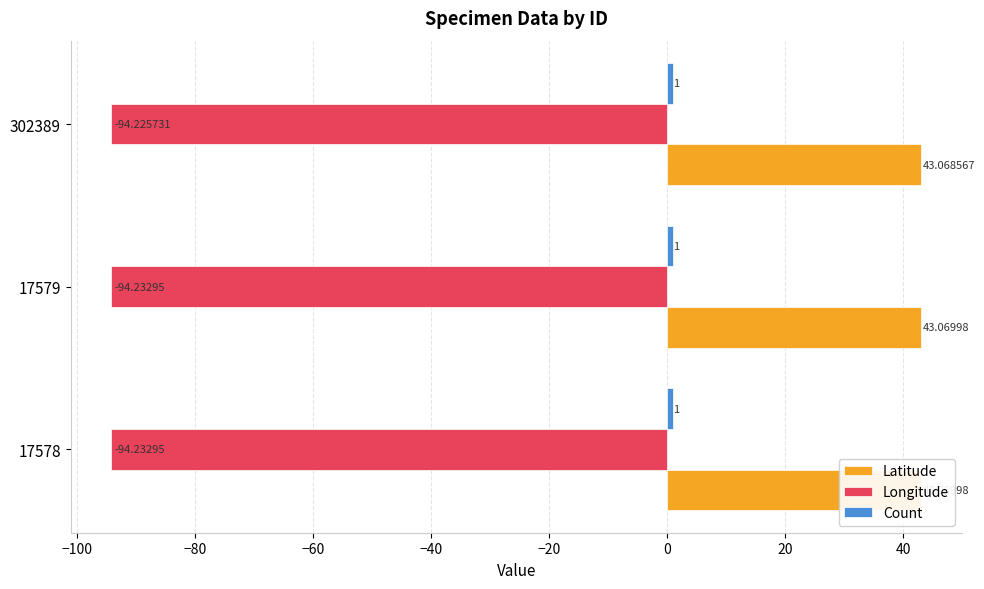

What are all the series names shown in the legend?

Latitude, Longitude, Count